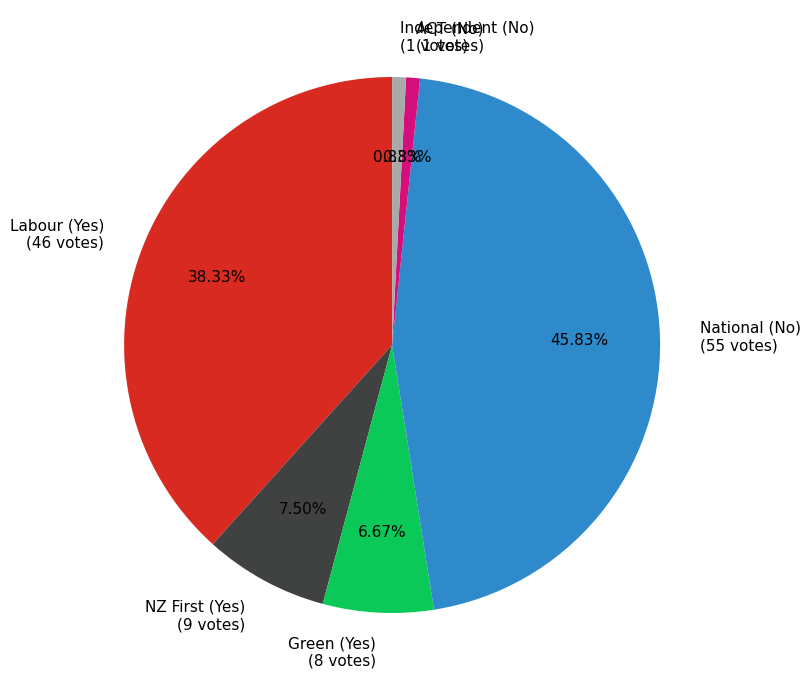

True or false: Labour (Yes) accounts for 38% of the total.

True